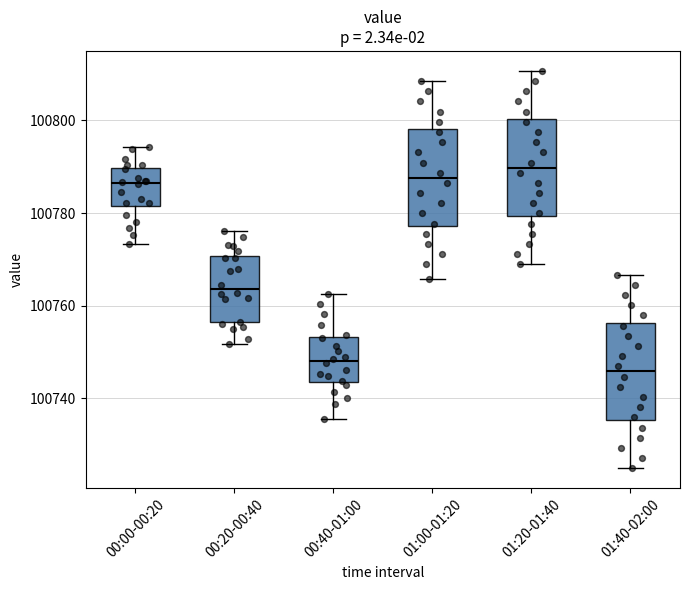

Which box has the lowest median line?

01:40-02:00